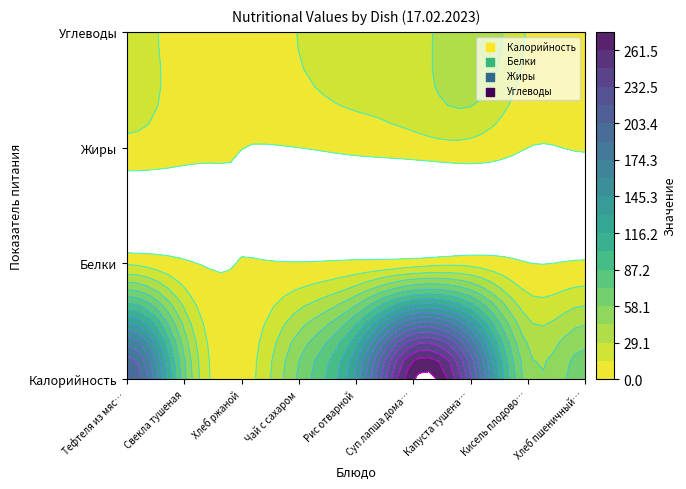

The value of Калорийность at Рис отварной is 135.4. True or false?

True